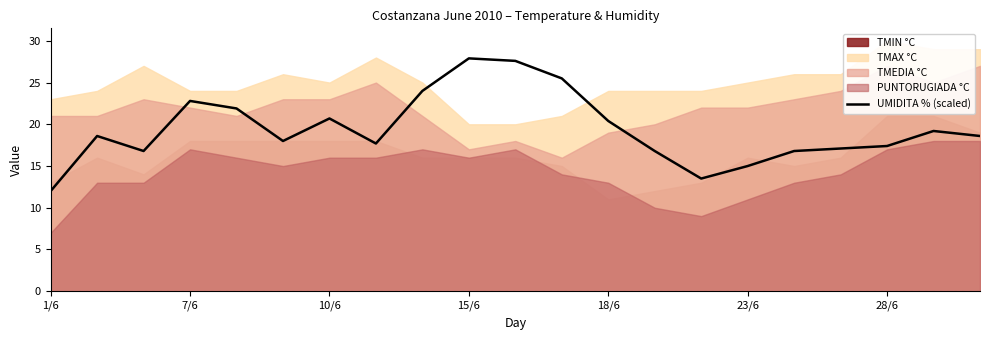

The value of UMIDITA % (scaled) at 15/6 is 9.5. True or false?

False